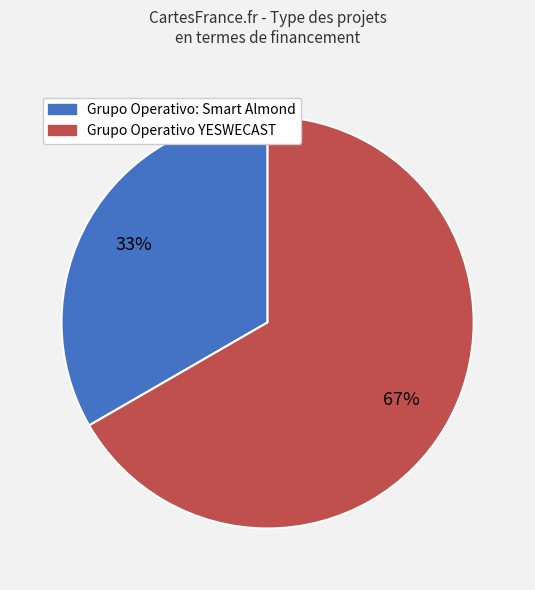

How many slices are in this pie chart?

2